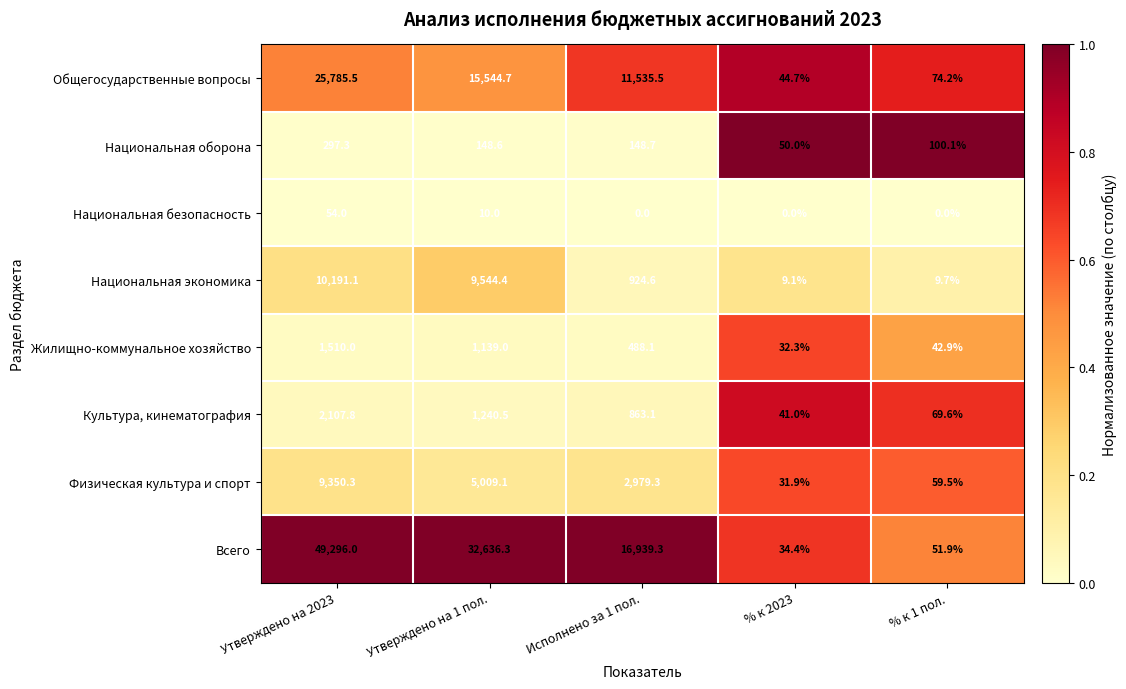

What is the sum of the Общегосударственные вопросы values at Утверждено на 1 пол. and Утверждено на 2023?

41330.2